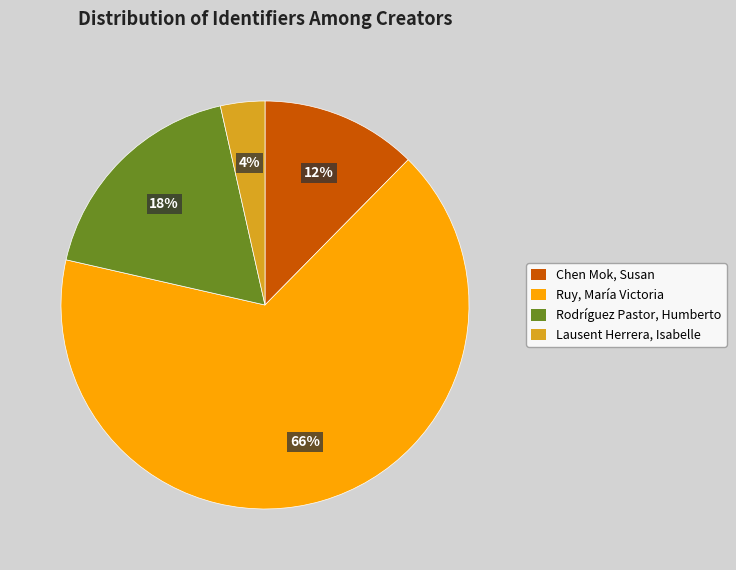

Is it true that Chen Mok, Susan is 12% of the pie?

True